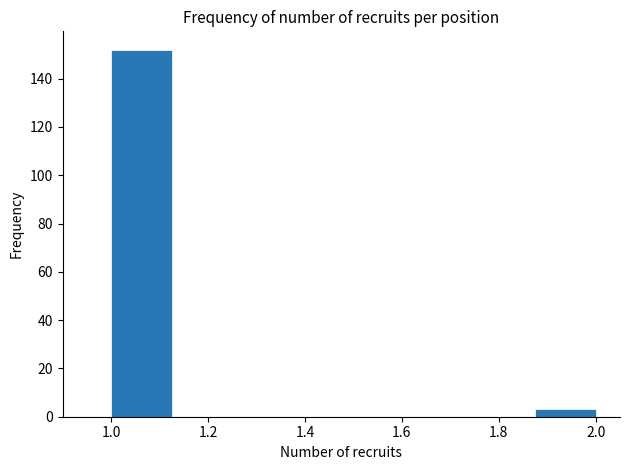

How tall is the bar that spans 1.000 to 1.125 on the x-axis? Neither the bar edges nor the heights are printed on the chart, so give them approximately, as read against the axes.

152